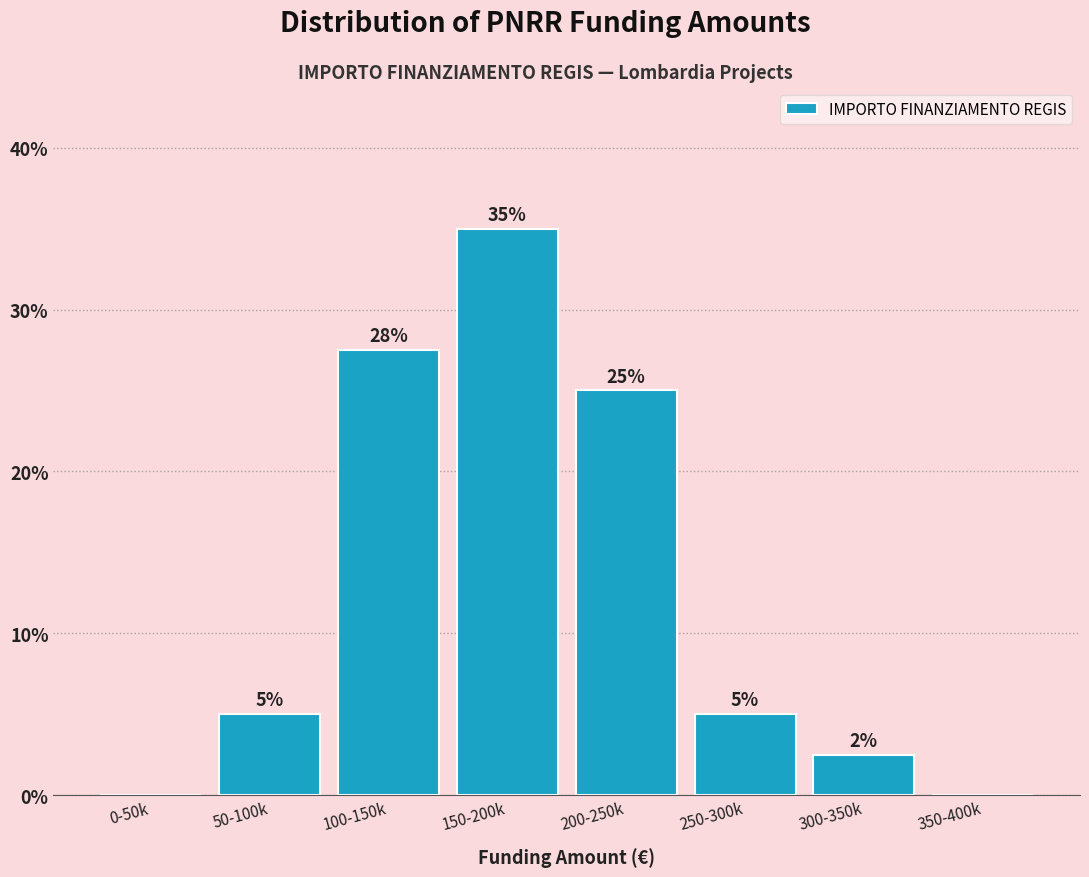

What is the greatest value displayed?

35.0